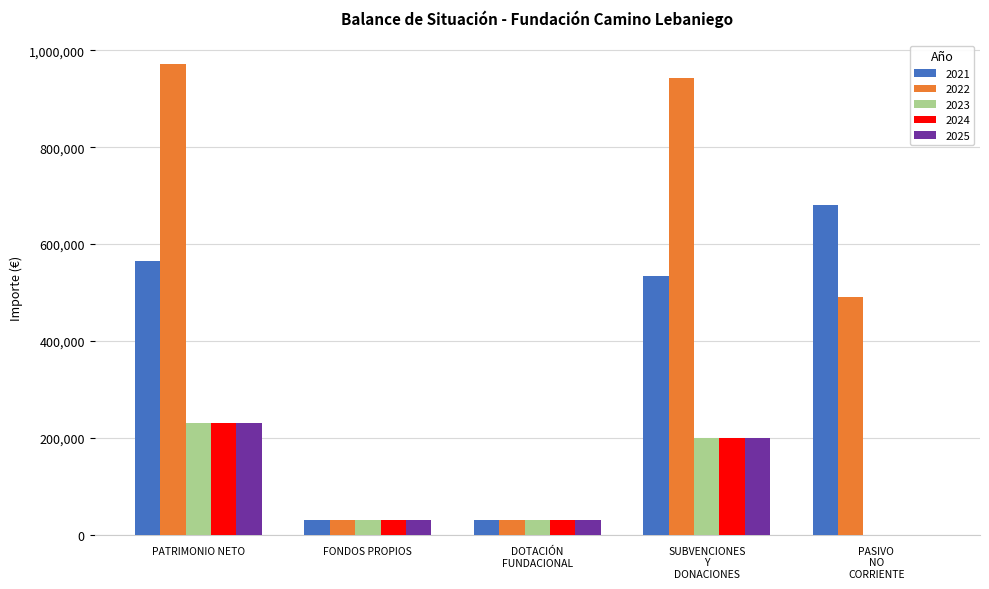

What is the sum of all 2021 values?

1840072